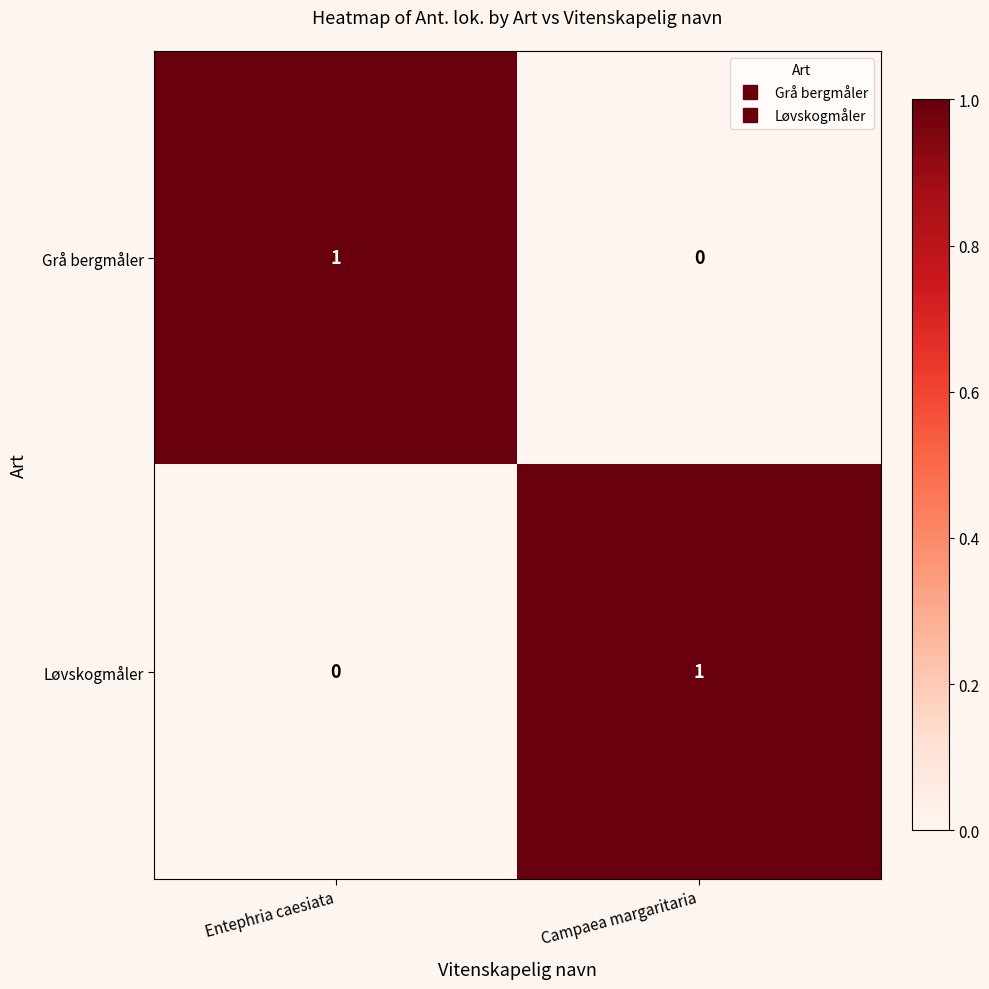

Count the number of data series in this chart.

2